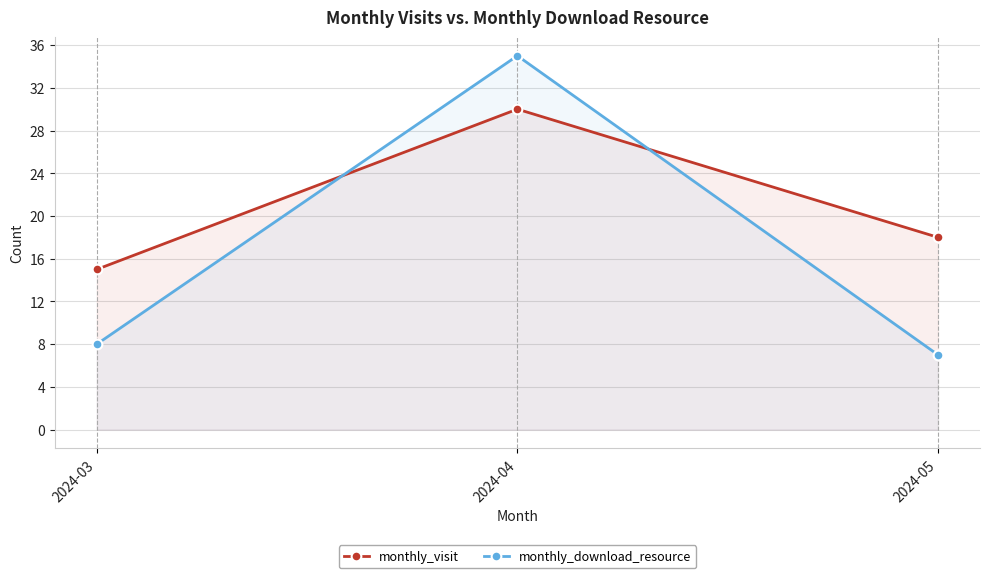

Count the number of categories in the chart.

3